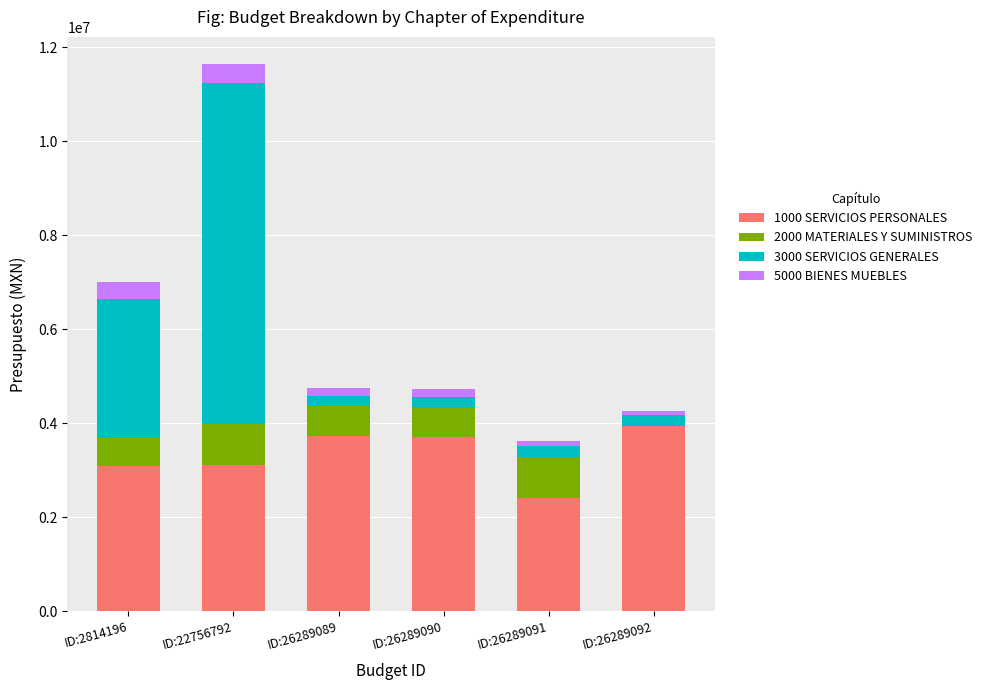

The 1000 SERVICIOS PERSONALES series shows 2375236.6 at ID:26289092. True or false?

False